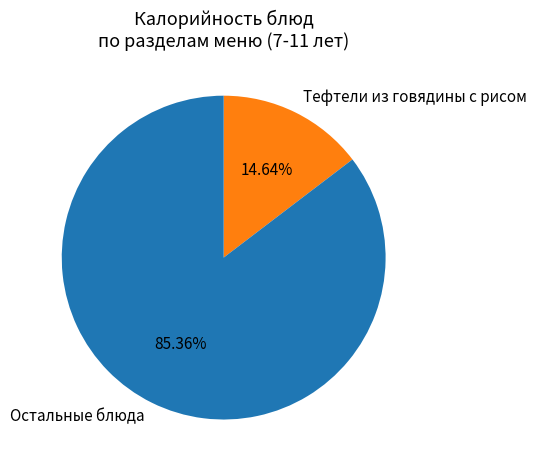

Do Остальные блюда and Тефтели из говядины с рисом together represent more than half of the pie?

Yes